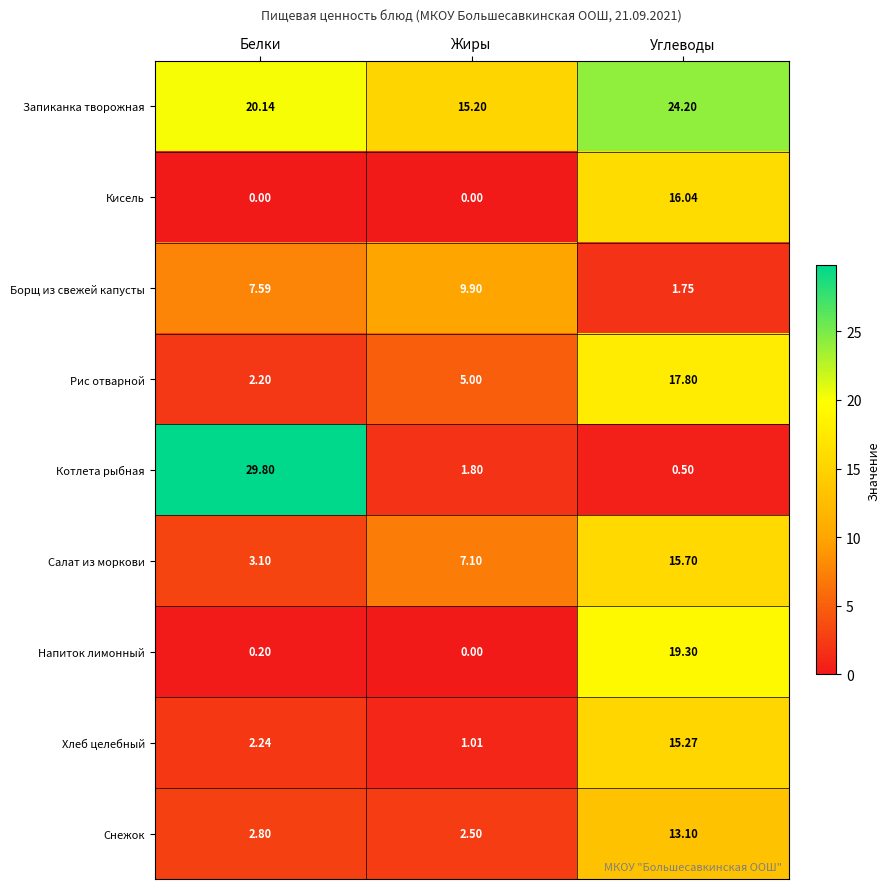

Which series changed the most between Белки and Углеводы?

Котлета рыбная